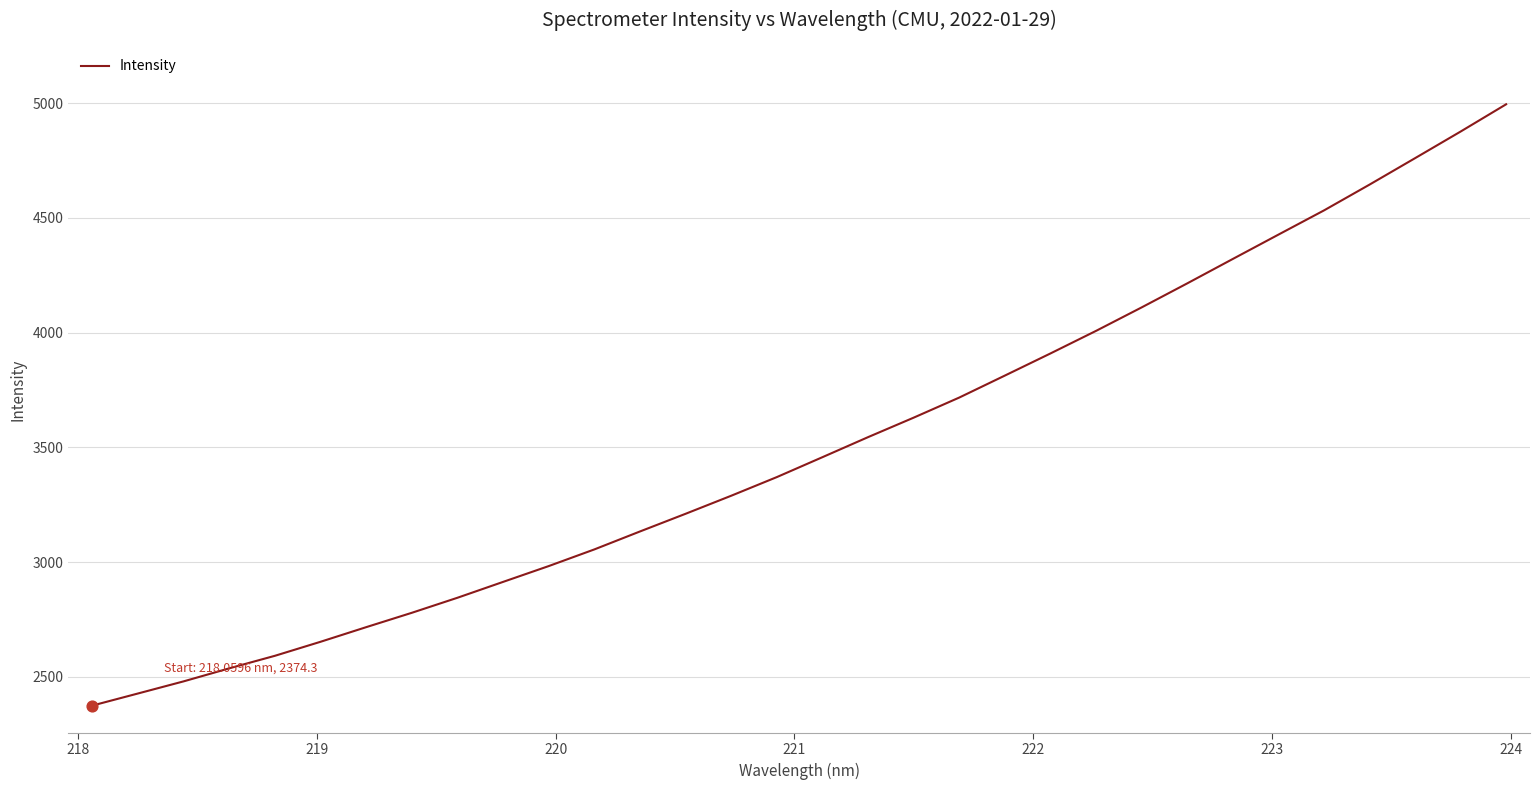

What is the maximum value shown in the chart?

4995.2